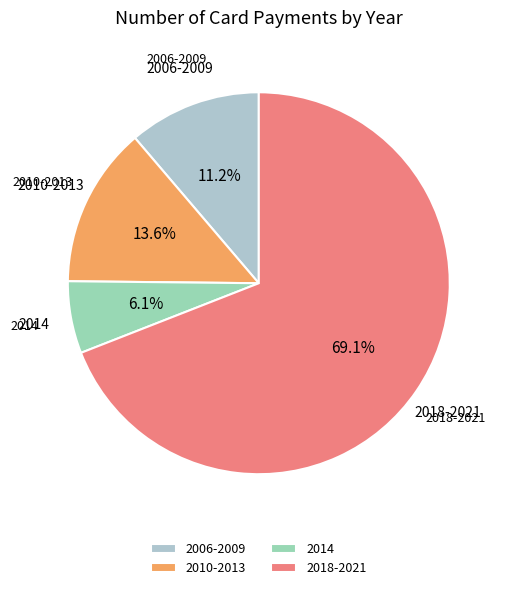

Approximately how many times larger is the value at 2010-2013 compared to 2014?

2.2